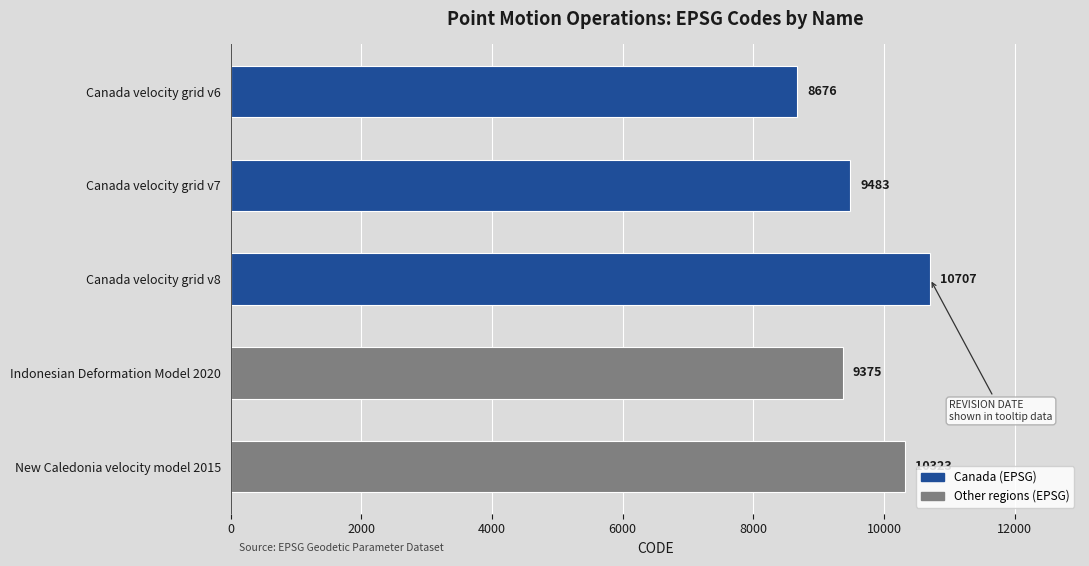

Reading bottom to top, transcribe all the data shown in this chart.

New Caledonia velocity model 2015=10323	Indonesian Deformation Model 2020=9375	Canada velocity grid v8=10707	Canada velocity grid v7=9483	Canada velocity grid v6=8676